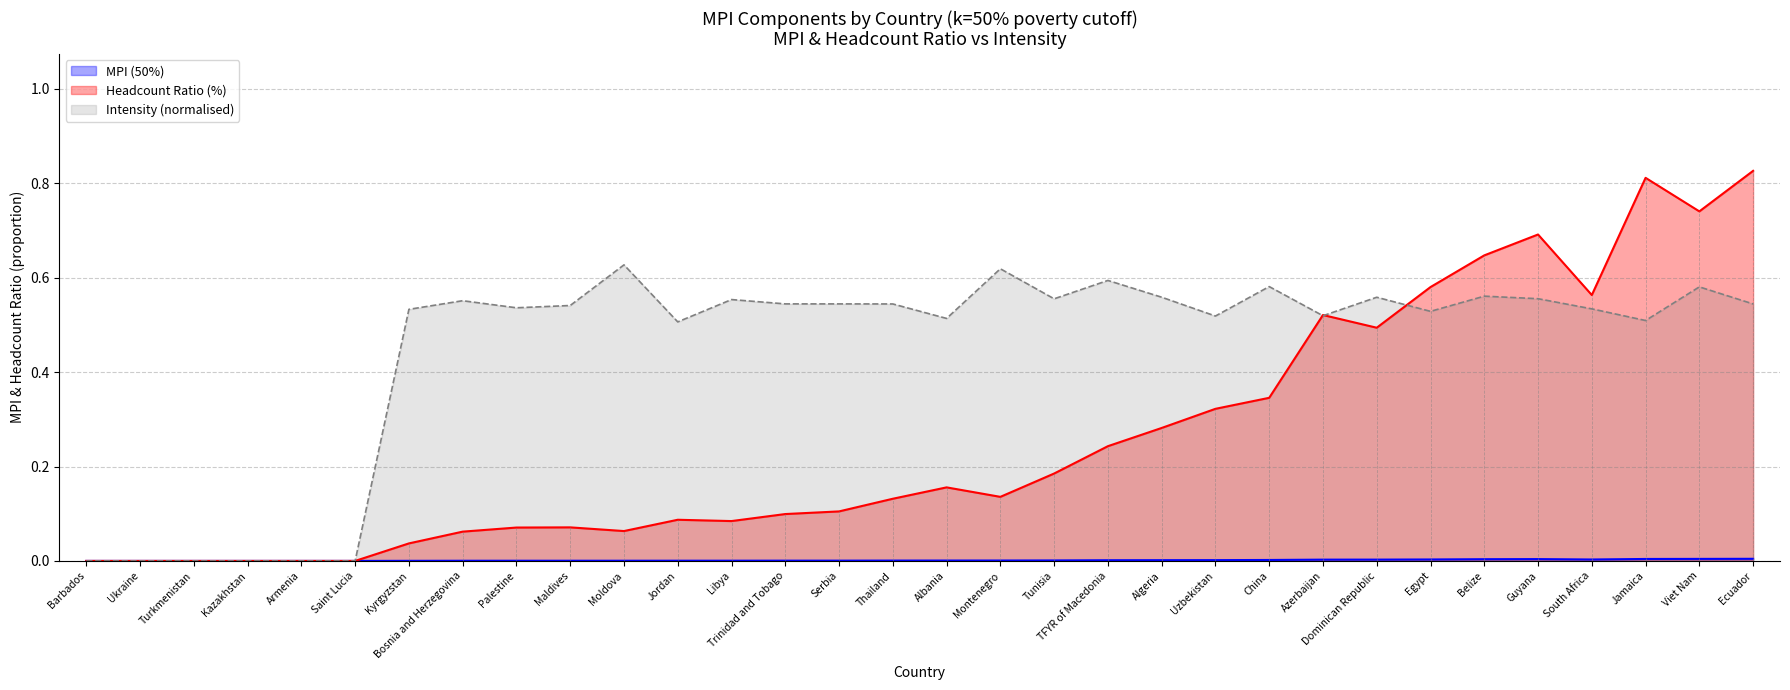

How many times do Intensity (%) and Headcount Ratio (%) cross each other?

3